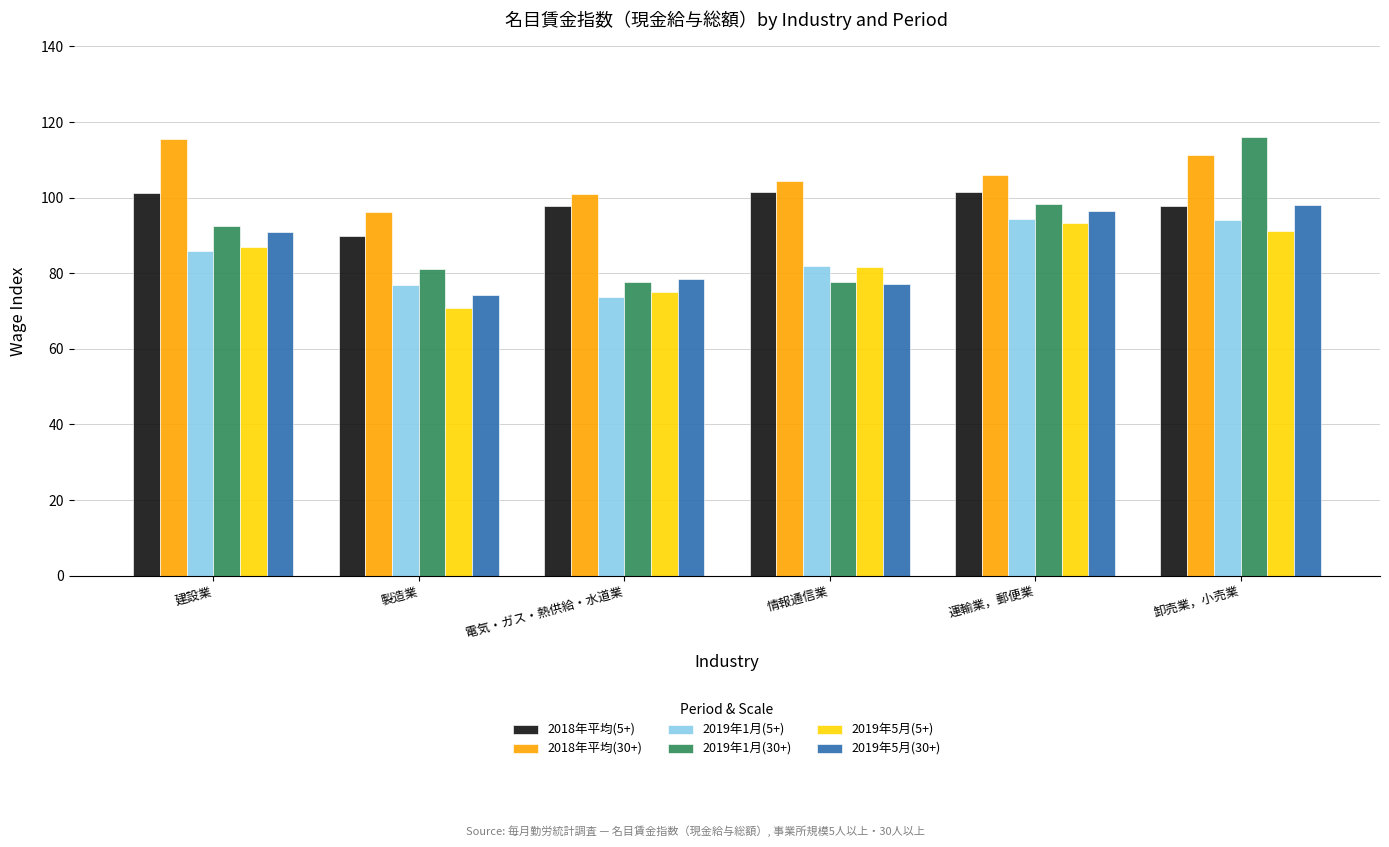

The 2018年平均(5+) series shows 150.8 at 運輸業，郵便業. True or false?

False